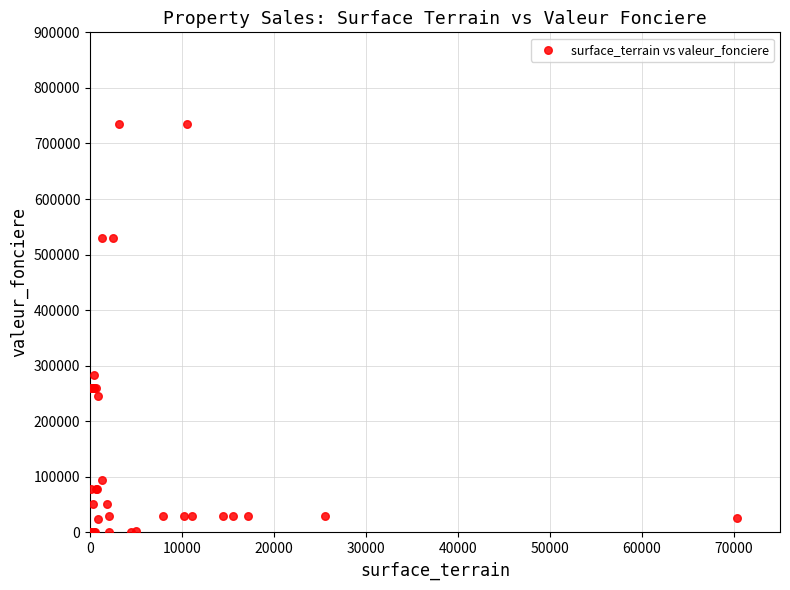

What Y value in the scatter plot is closest to 367500?

283000.0